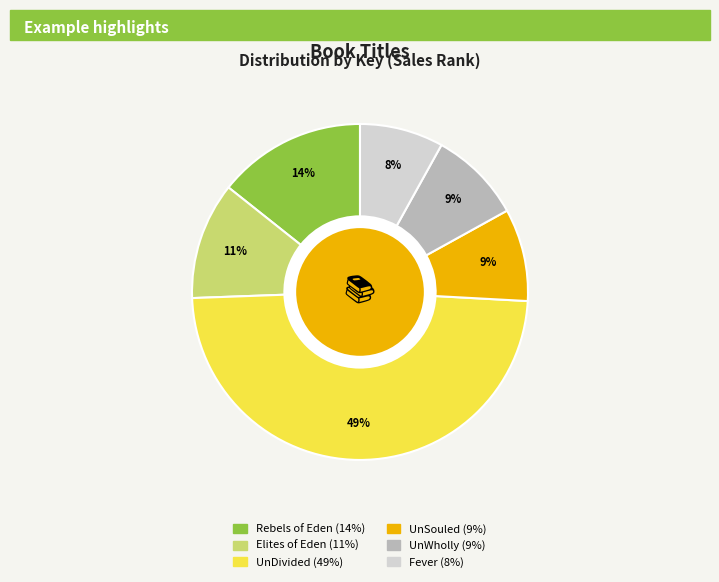

Is Rebels of Eden the majority of the pie?

No